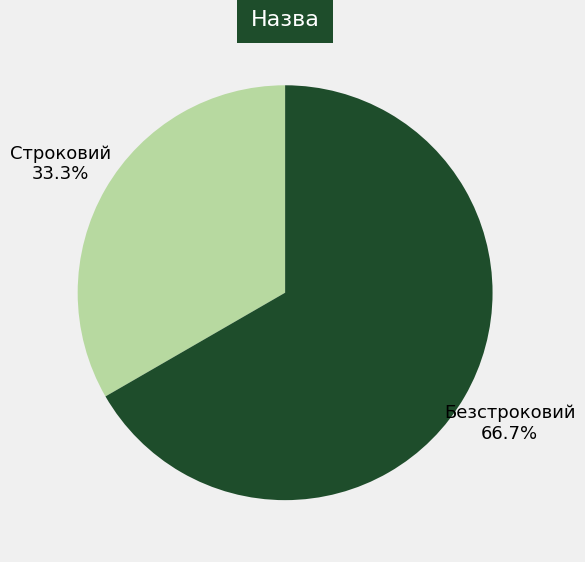

What is the total percentage of Безстроковий and Строковий?

100.0%